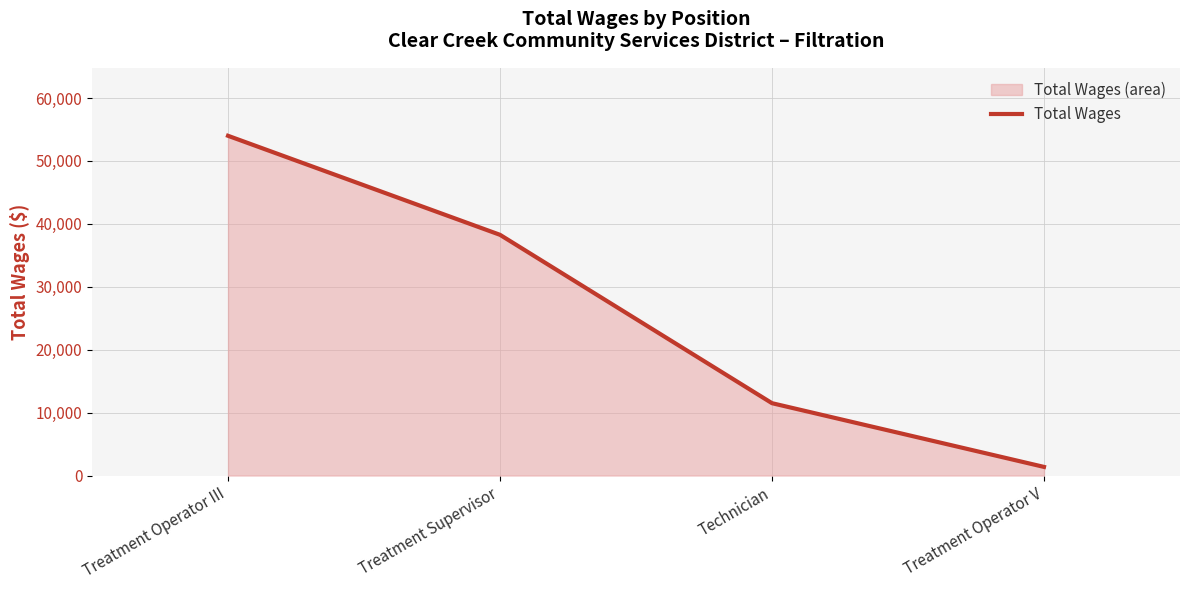

True or false: the data shows 16498 at Treatment Supervisor.

False